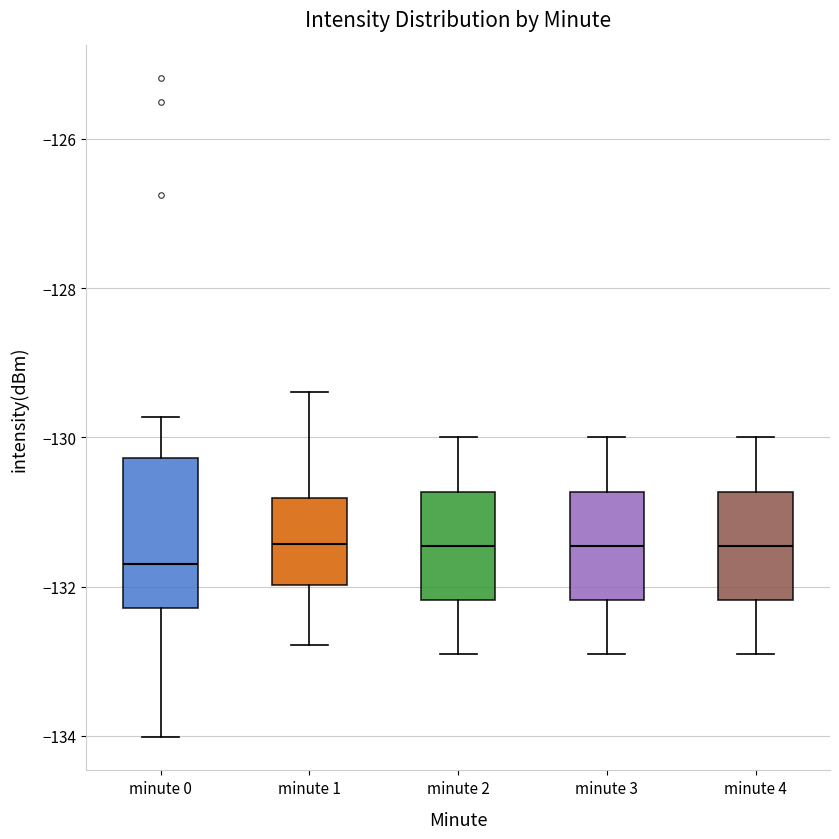

Reading left to right, transcribe this box plot: for each box, give where its median line is, the range the box spans, and where its two whiskers end, as read against the y-axis. The values are not printed on the chart, so give them approximately, as read against the axis.

minute 0: median -131.6, box -132.2 to -130.2, whiskers -134.0 to -129.8
minute 1: median -131.4, box -132.0 to -130.8, whiskers -132.8 to -129.4
minute 2: median -131.4, box -132.2 to -130.8, whiskers -132.8 to -130.0
minute 3: median -131.4, box -132.2 to -130.8, whiskers -132.8 to -130.0
minute 4: median -131.4, box -132.2 to -130.8, whiskers -132.8 to -130.0